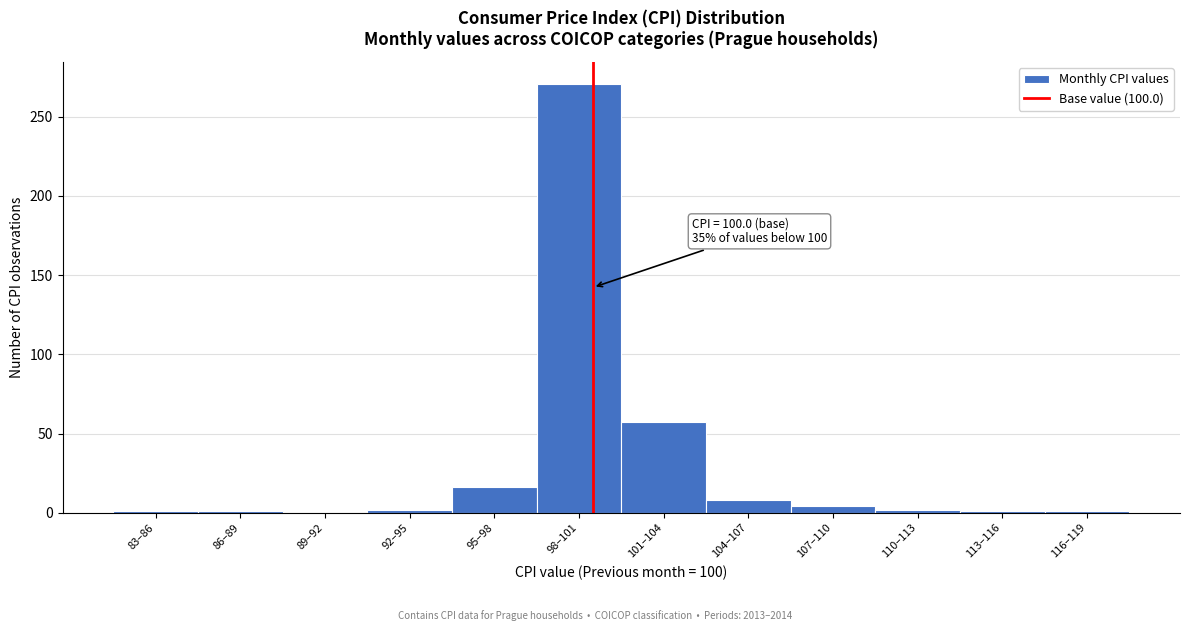

Which label corresponds to the largest value in the chart?

98–101